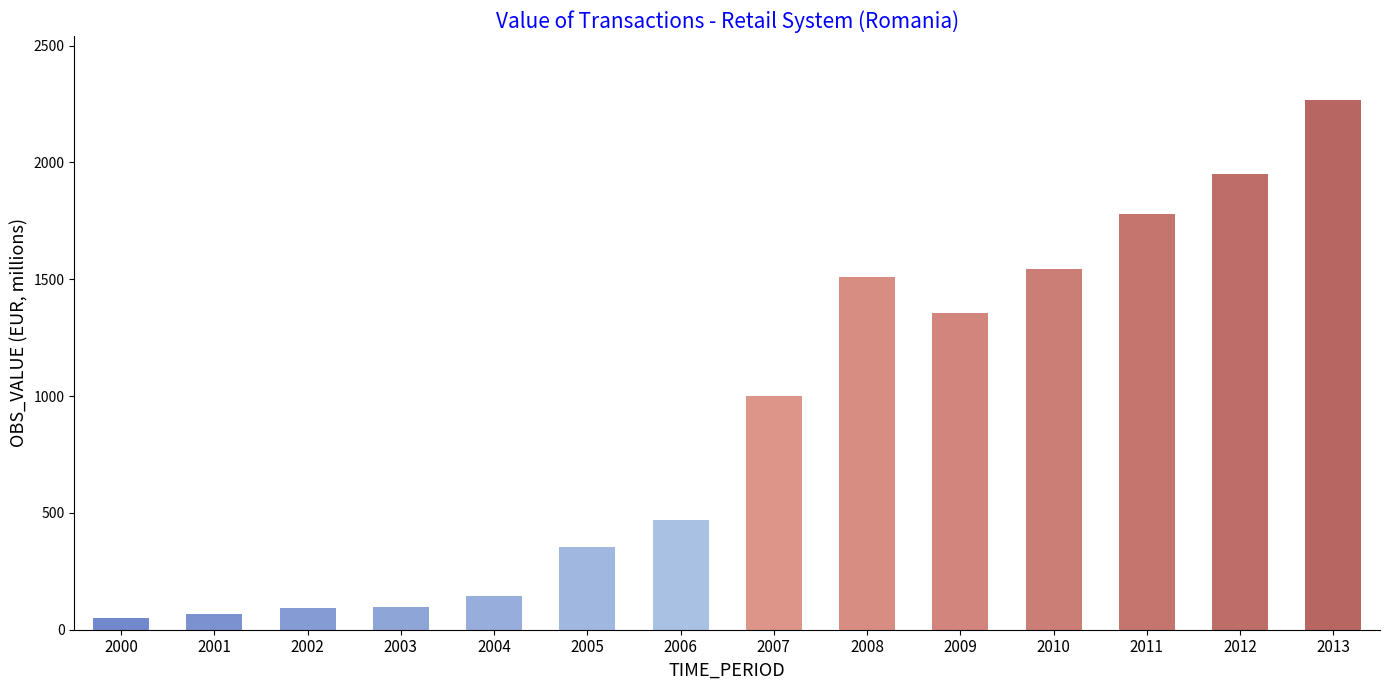

Does the chart contain stacked bars?

No